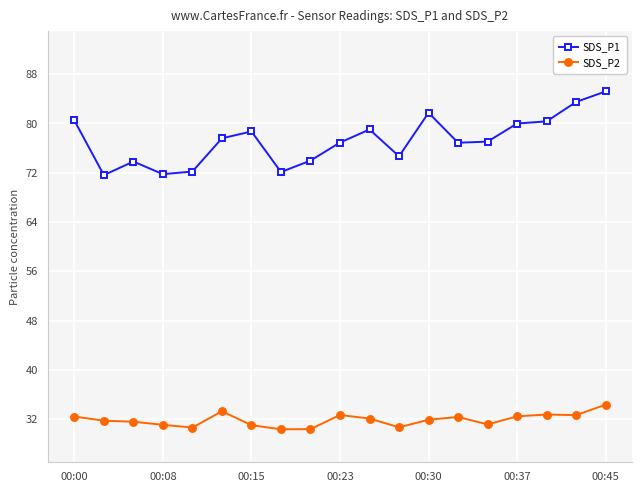

Which series has the widest spread of values?

SDS_P1